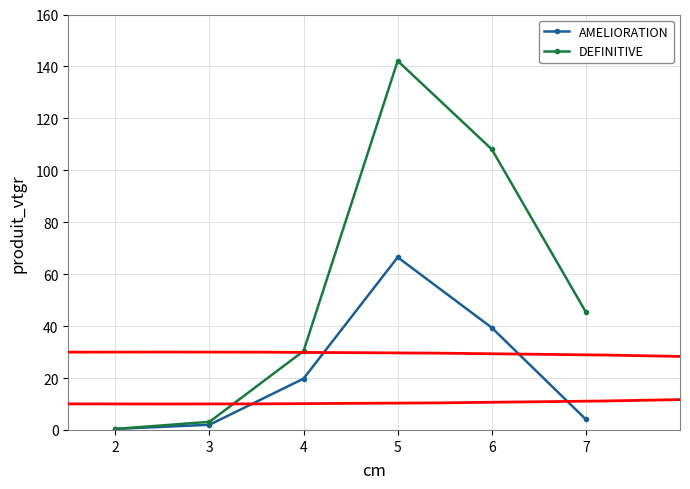

Count the number of data series in this chart.

2